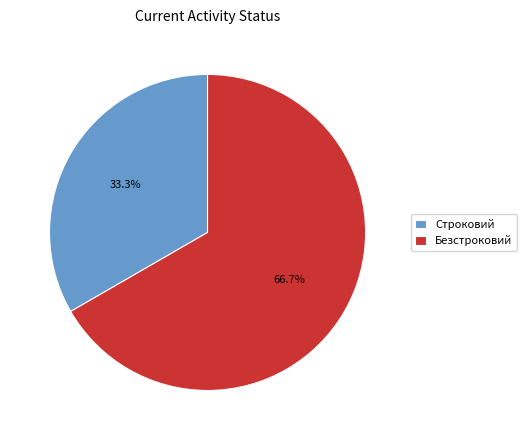

To the nearest percent, what percentage of the pie is Строковий?

33%